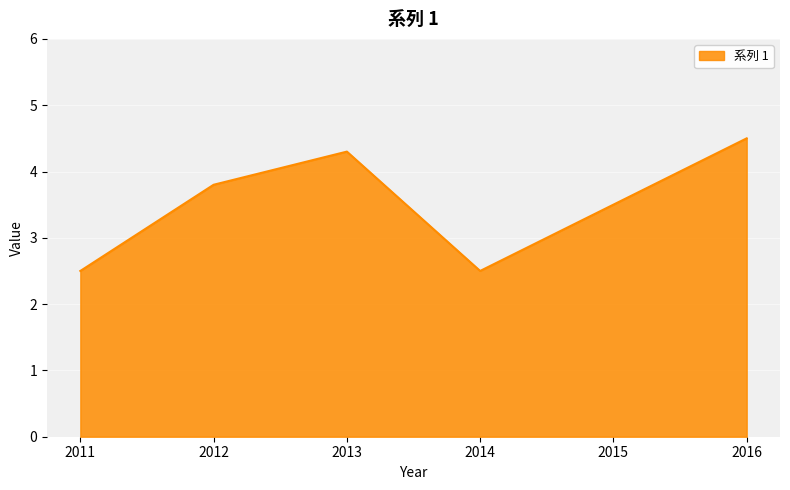

What is the minimum value shown in the chart?

2.5